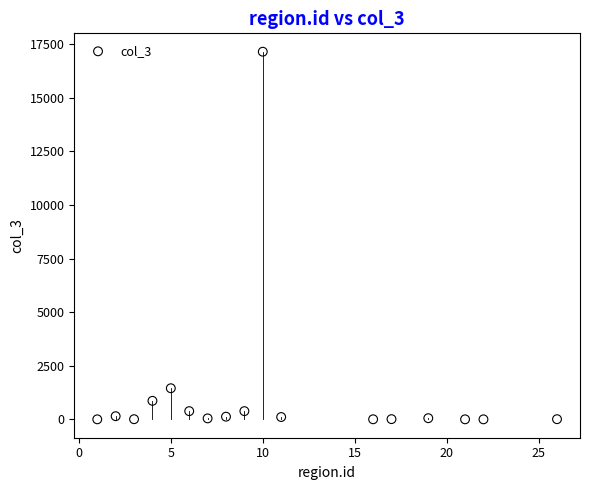

What Y value in the scatter plot is closest to 8577?

1451